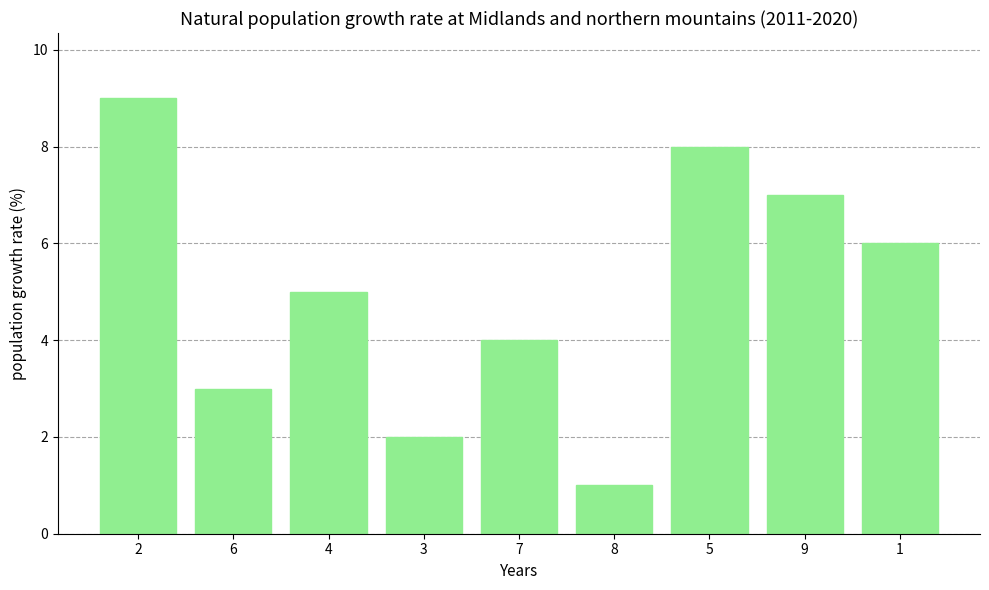

Rank the categories by value from highest to lowest.

2, 5, 9, 1, 4, 7, 6, 3, 8